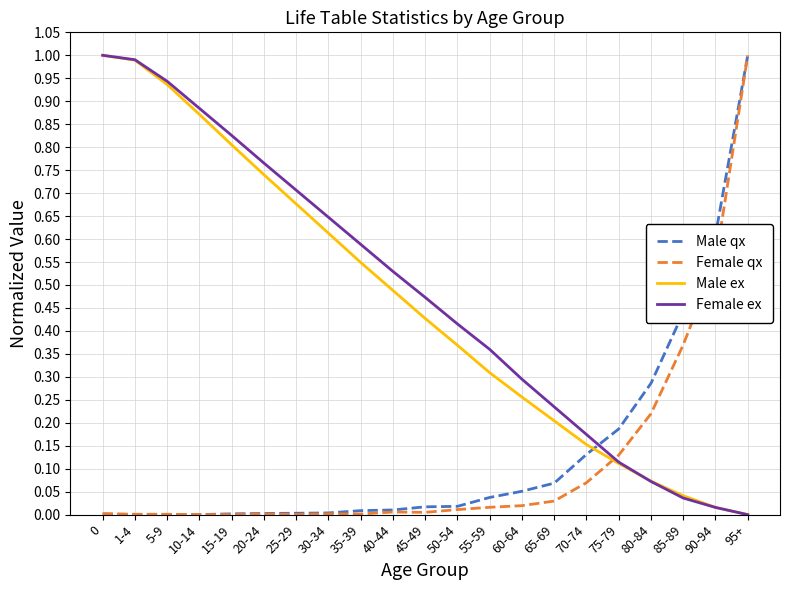

What is the sum of all Female ex values?

10.1